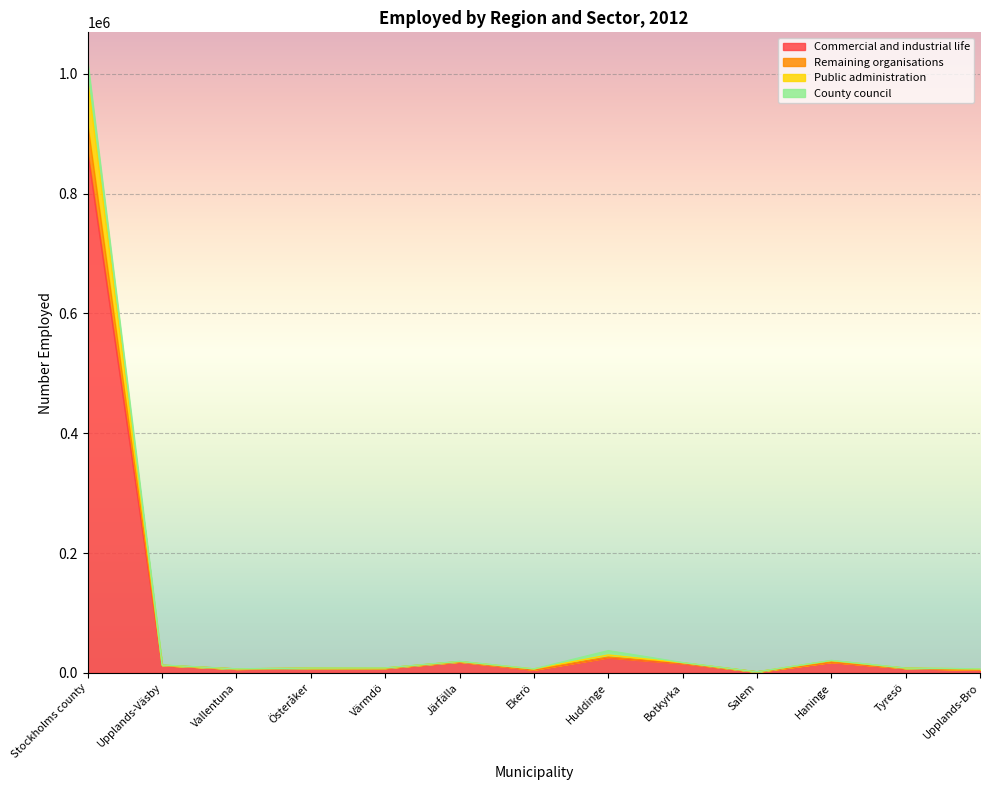

What is the greatest value displayed?

1018370